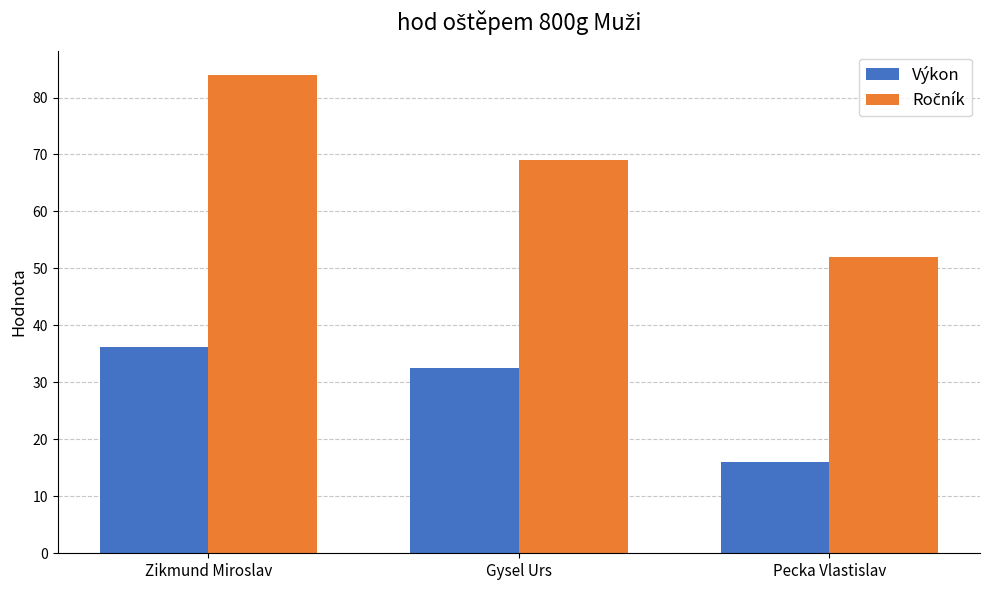

What is the difference between the Výkon values at Gysel Urs and Pecka Vlastislav?

16.5